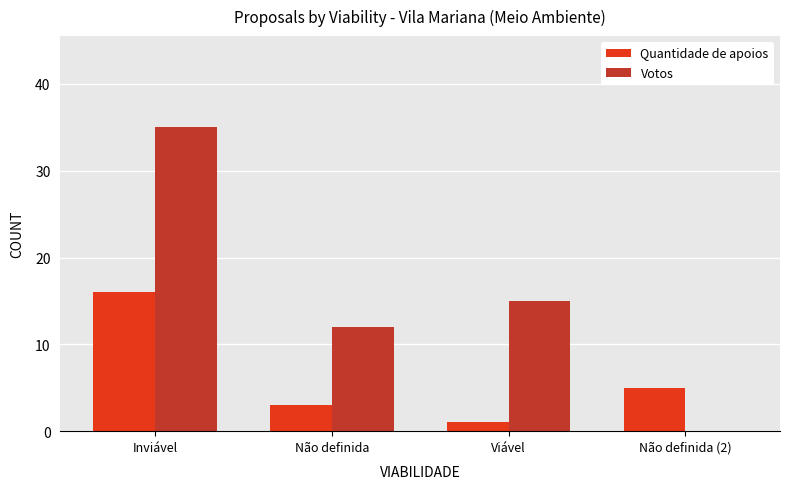

At which category is the sum across all series the highest?

Inviável